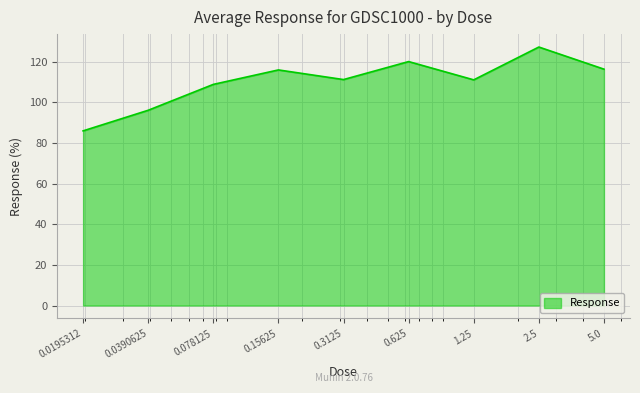

What is the minimum value shown in the chart?

85.9